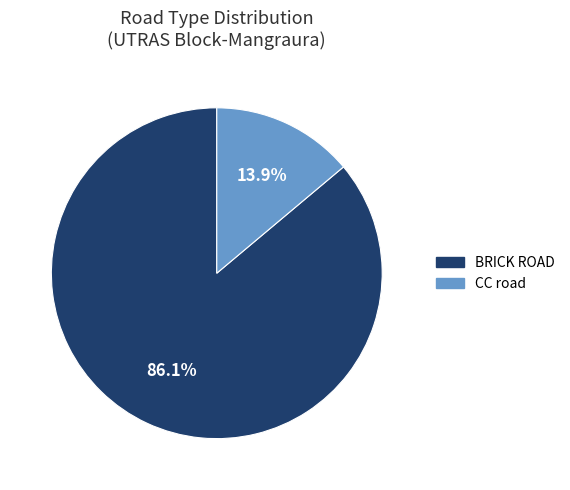

How many slices are in this pie chart?

2